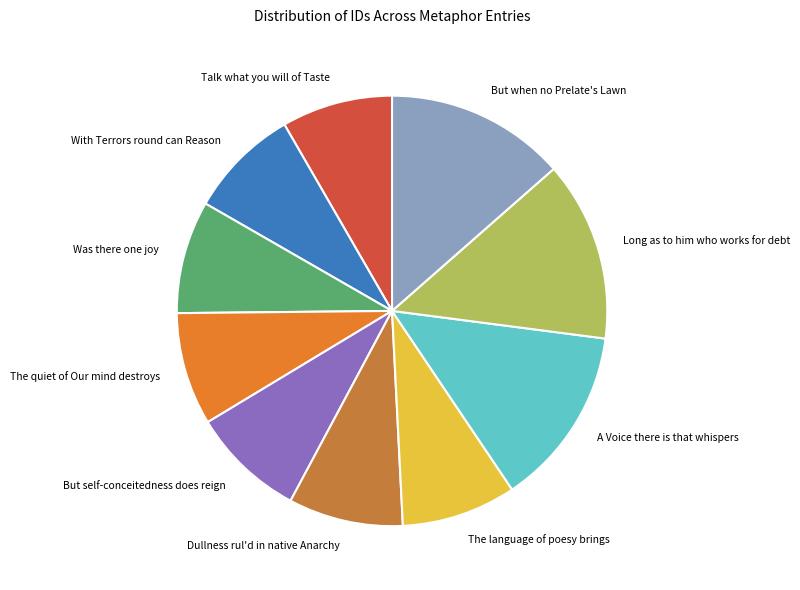

Is it true that Talk what you will of Taste is 1% of the pie?

False